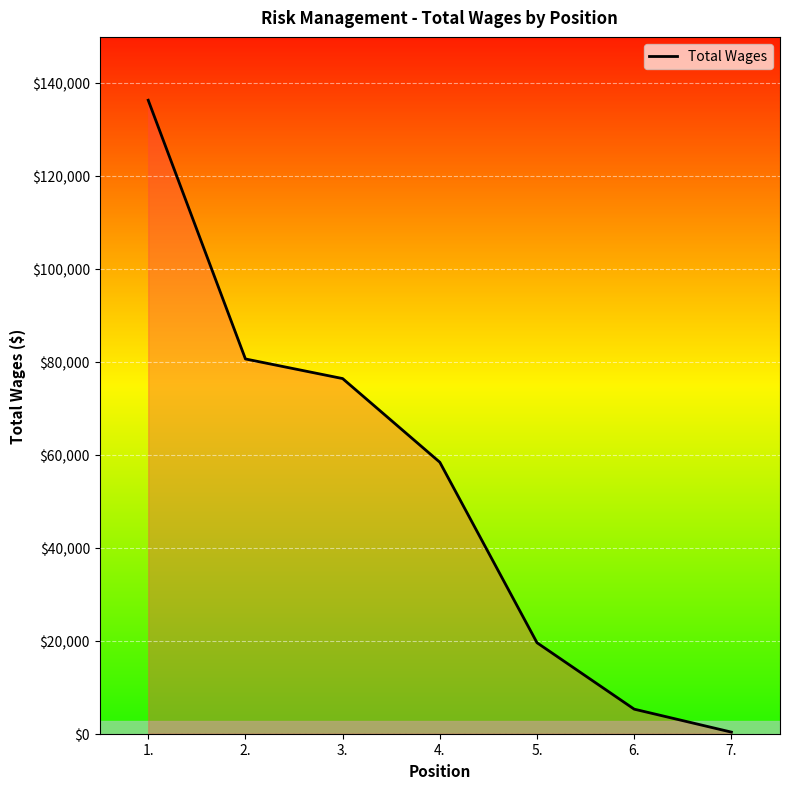

The value at 4. is 58375. True or false?

True